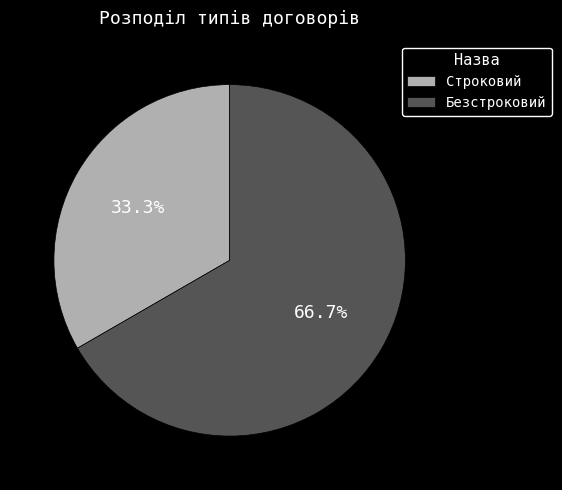

What percentage do Строковий and Безстроковий together represent?

100.0%